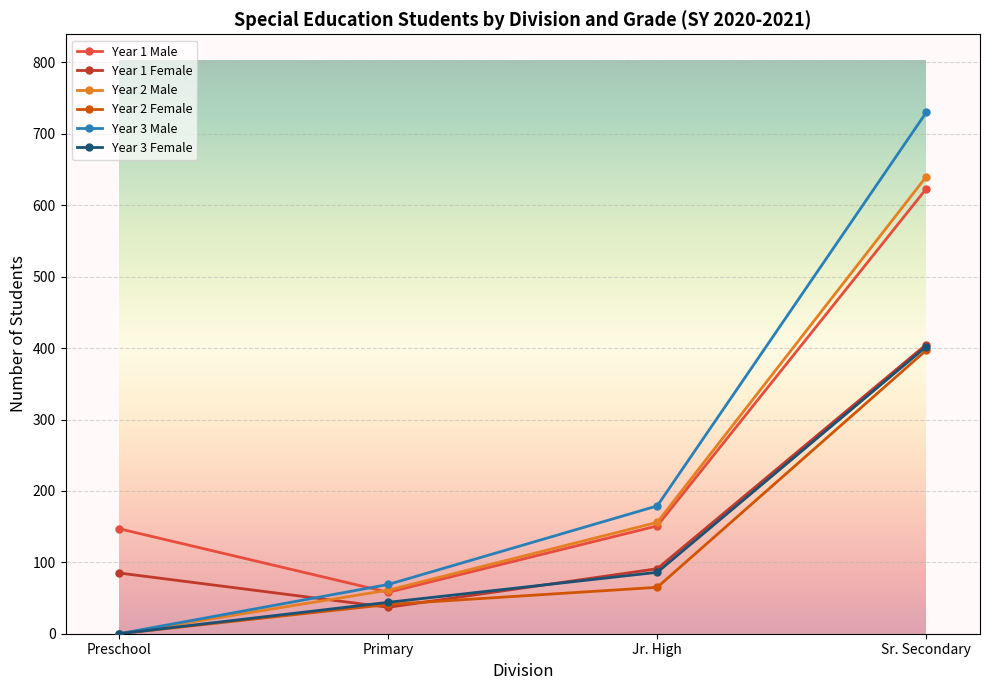

Reading left to right, extract all data points from this chart.

Year 1 Male: Preschool=147	Primary=58	Jr. High=151	Sr. Secondary=623
Year 1 Female: Preschool=85	Primary=37	Jr. High=91	Sr. Secondary=405
Year 2 Male: Preschool=0	Primary=61	Jr. High=156	Sr. Secondary=640
Year 2 Female: Preschool=0	Primary=41	Jr. High=65	Sr. Secondary=397
Year 3 Male: Preschool=0	Primary=69	Jr. High=179	Sr. Secondary=730
Year 3 Female: Preschool=0	Primary=44	Jr. High=86	Sr. Secondary=402